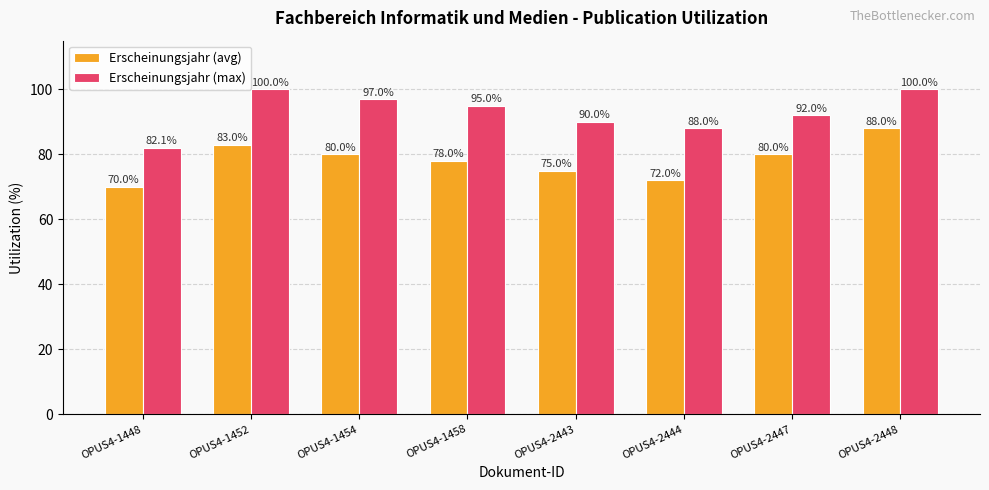

List the series in order of their peak value, lowest first.

Erscheinungsjahr (avg), Erscheinungsjahr (max)